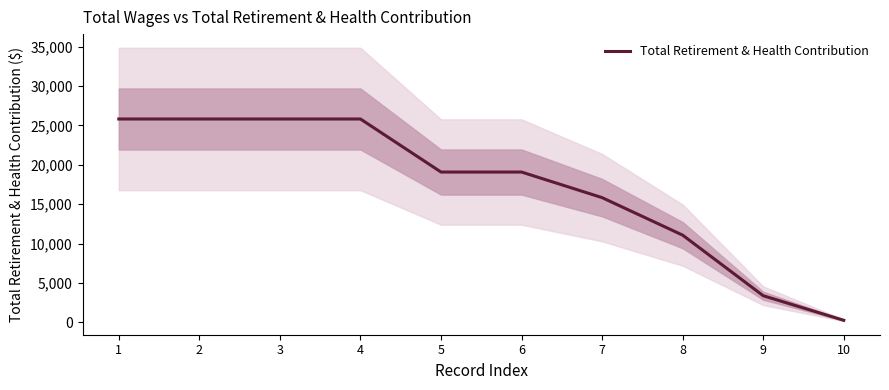

What is the smallest value displayed?

281